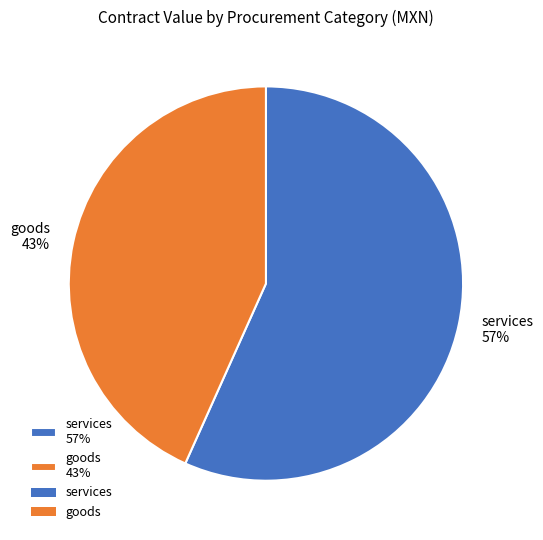

Which category accounts for the majority?

services 57%